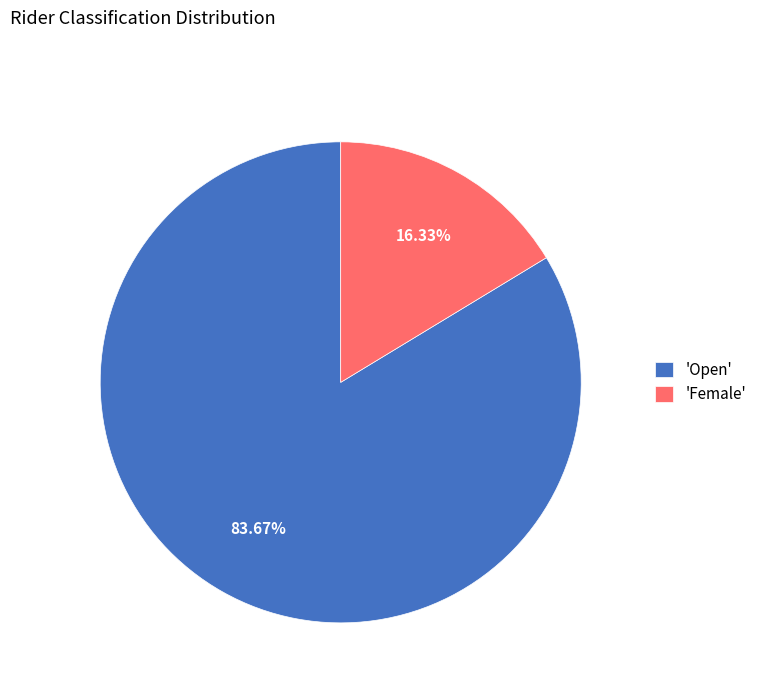

Approximately how many times larger is the value at 'Open' compared to 'Female'?

5.1